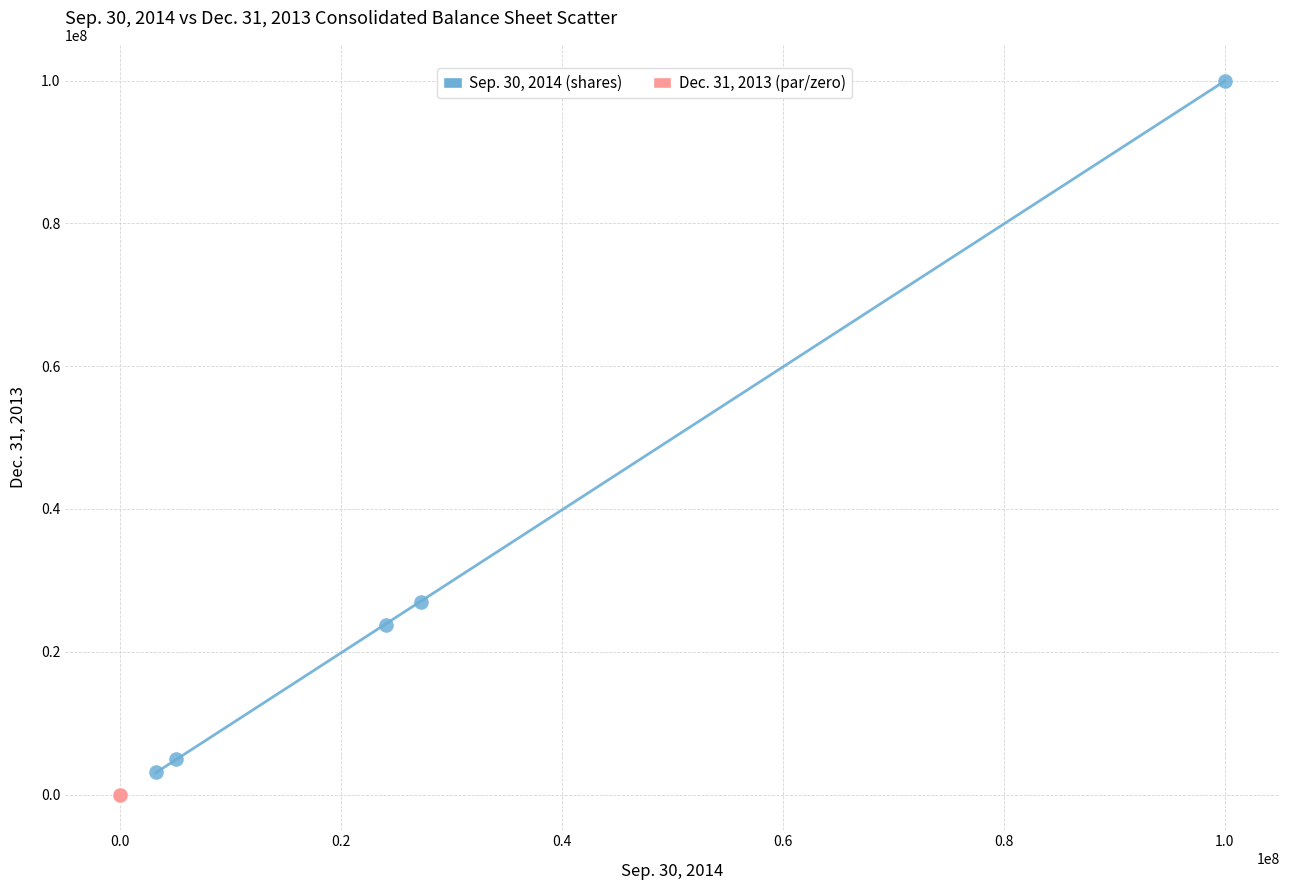

Which series has the widest spread of Y values?

Sep. 30, 2014 (shares)